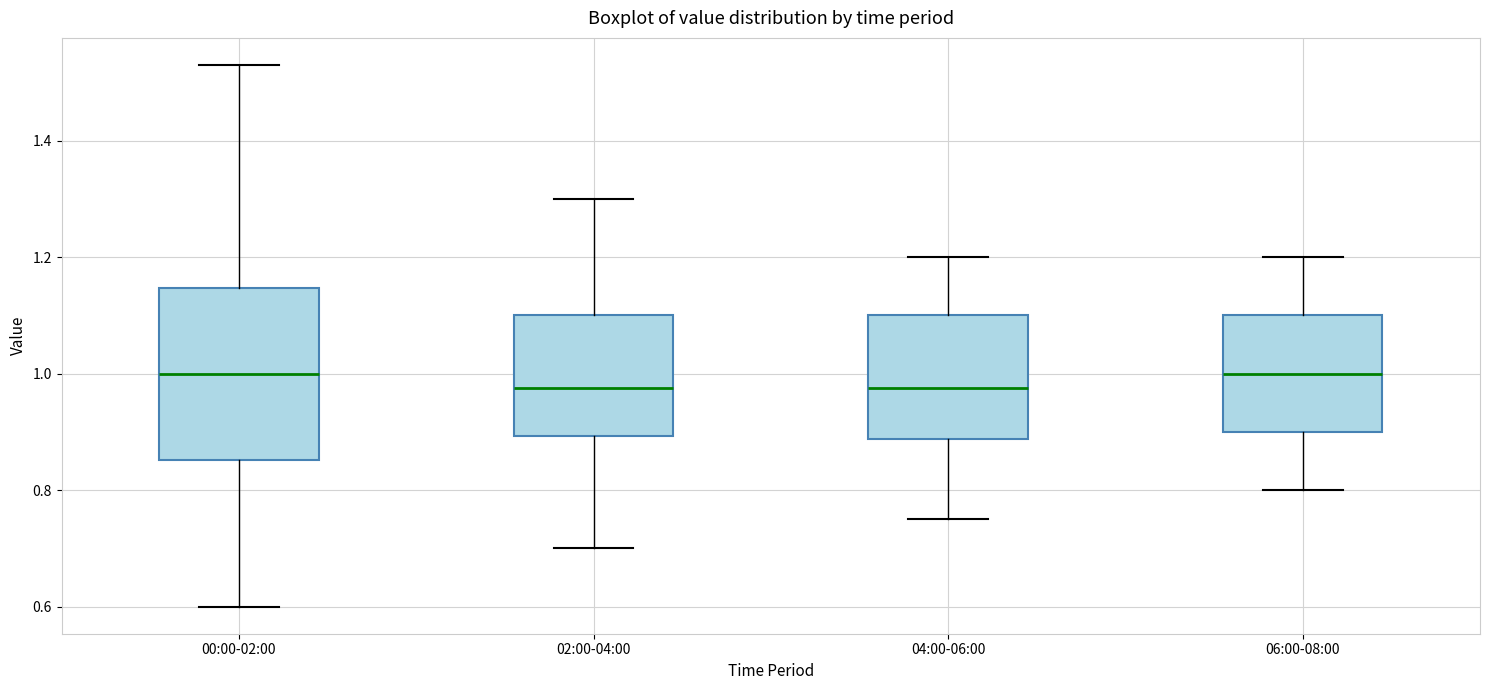

Reading left to right, read every box against the y-axis: the position of its median line, the range the box covers, and the ends of its whiskers. The values are not printed on the chart, so give them approximately, as read against the axis.

00:00-02:00: median 1.00, box 0.86 to 1.14, whiskers 0.60 to 1.54
02:00-04:00: median 0.98, box 0.90 to 1.10, whiskers 0.70 to 1.30
04:00-06:00: median 0.98, box 0.88 to 1.10, whiskers 0.76 to 1.20
06:00-08:00: median 1.00, box 0.90 to 1.10, whiskers 0.80 to 1.20